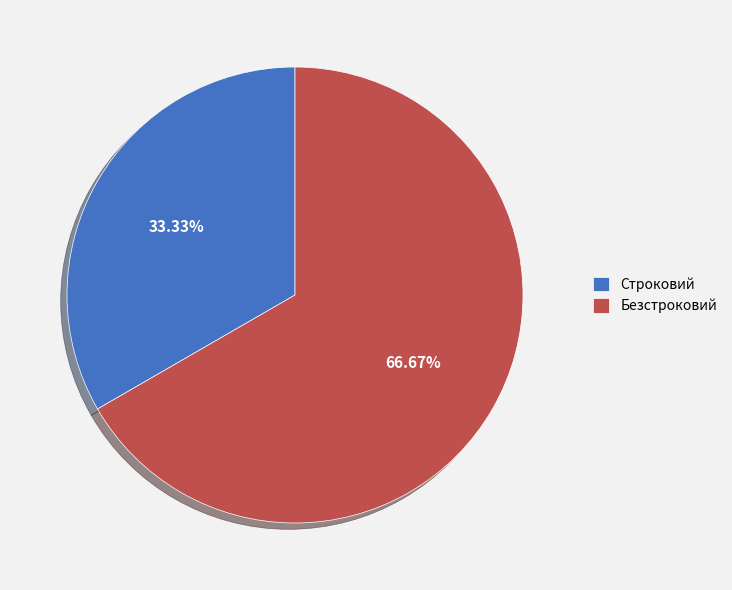

What is the majority slice?

Безстроковий